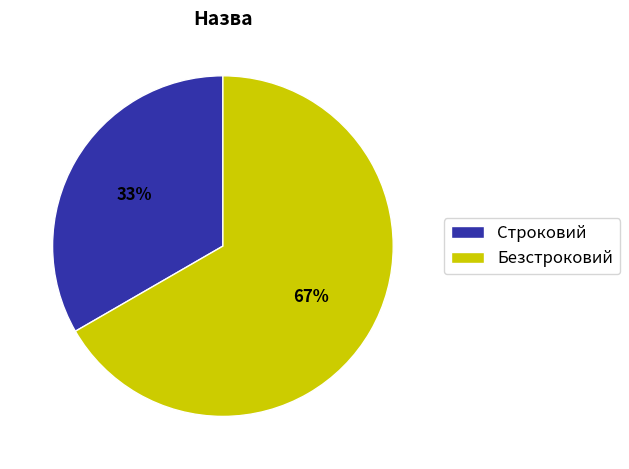

What percentage is the Строковий slice, to the nearest percent?

33%